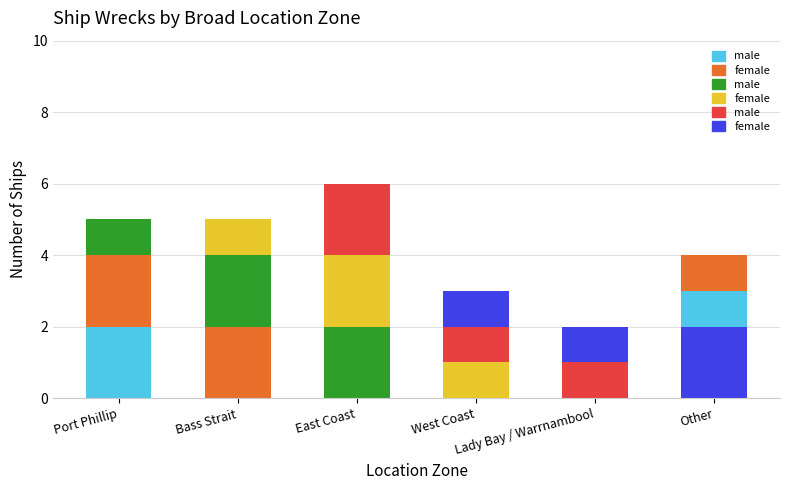

Are the bars grouped side by side (vs. stacked)?

No